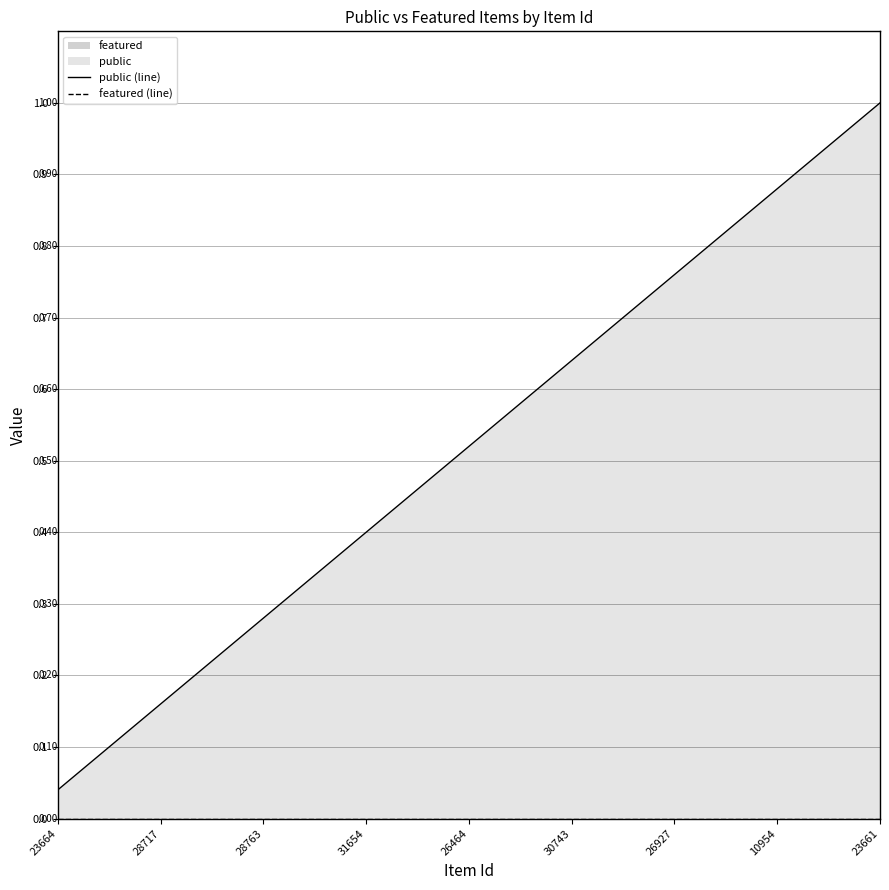

Which has a higher value, 11 or 16?

16